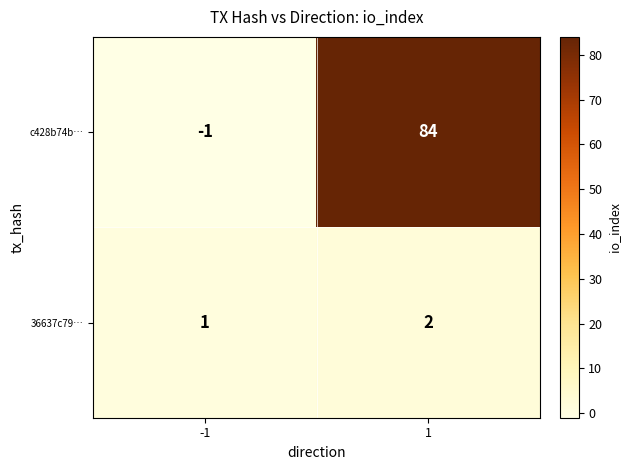

How many series are shown in this chart?

2